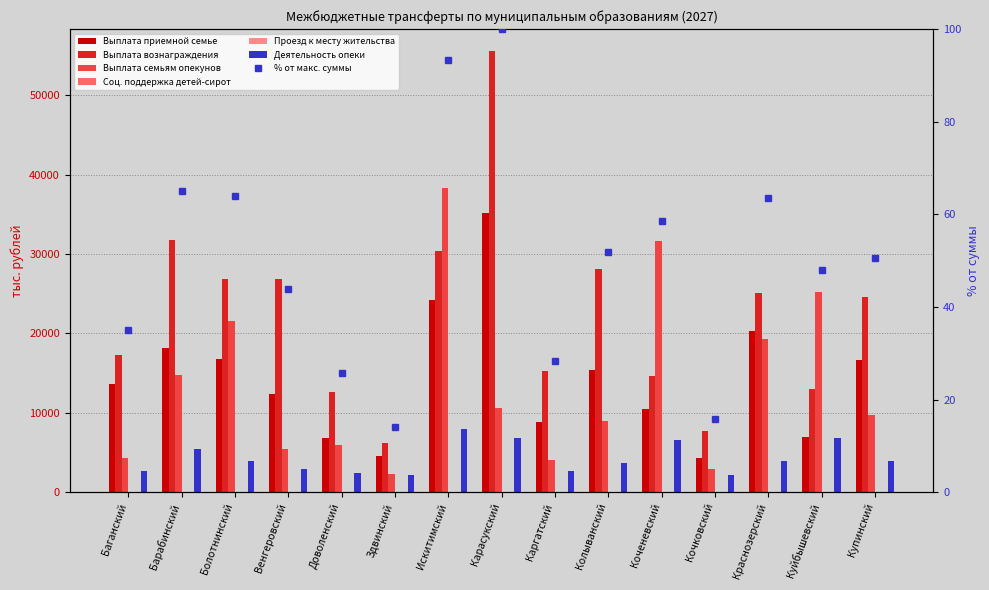

True or false: Проезд к месту жительства has a value of -20.1 at Купинский.

False